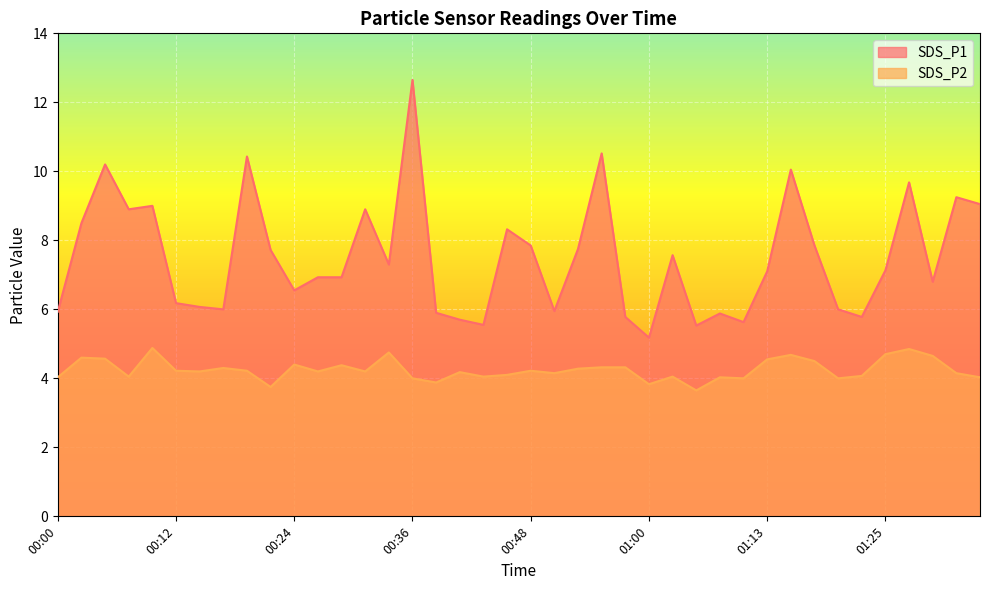

True or false: SDS_P2 and SDS_P1 cross at least once.

False